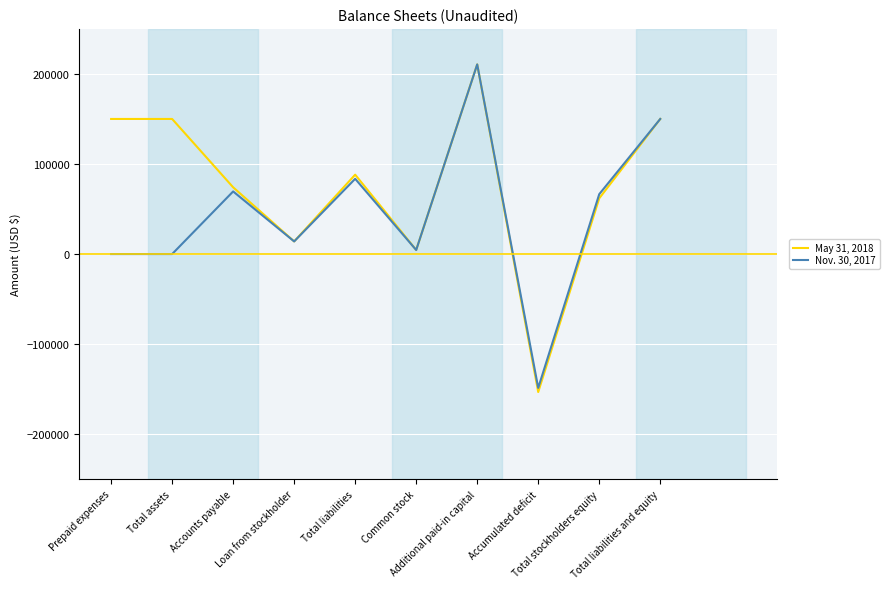

Which series has the widest spread of values?

May 31, 2018